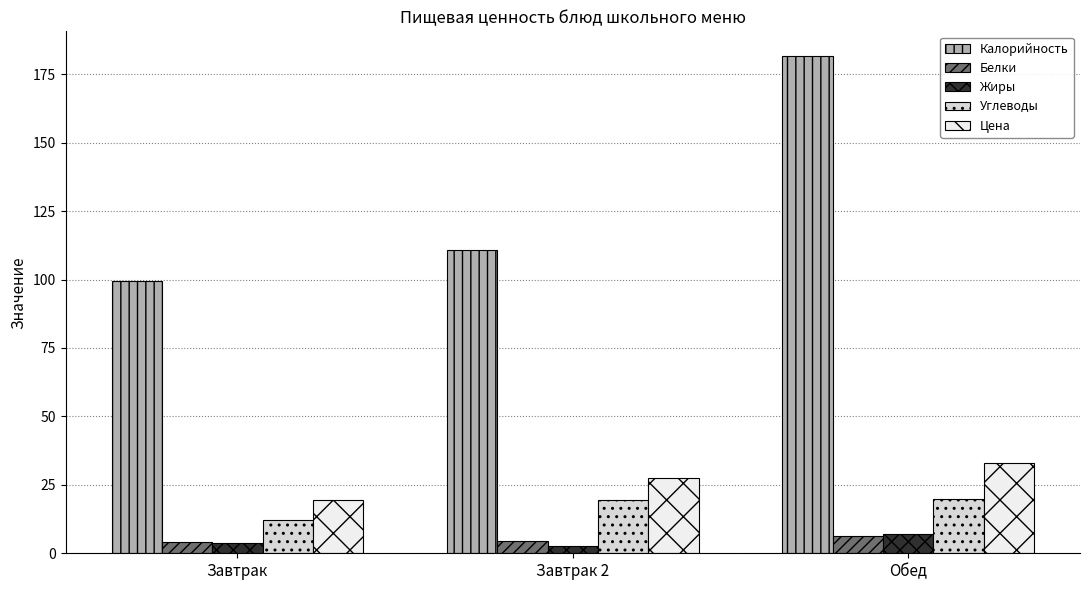

What is the label of the 3rd bar from the right?

Завтрак